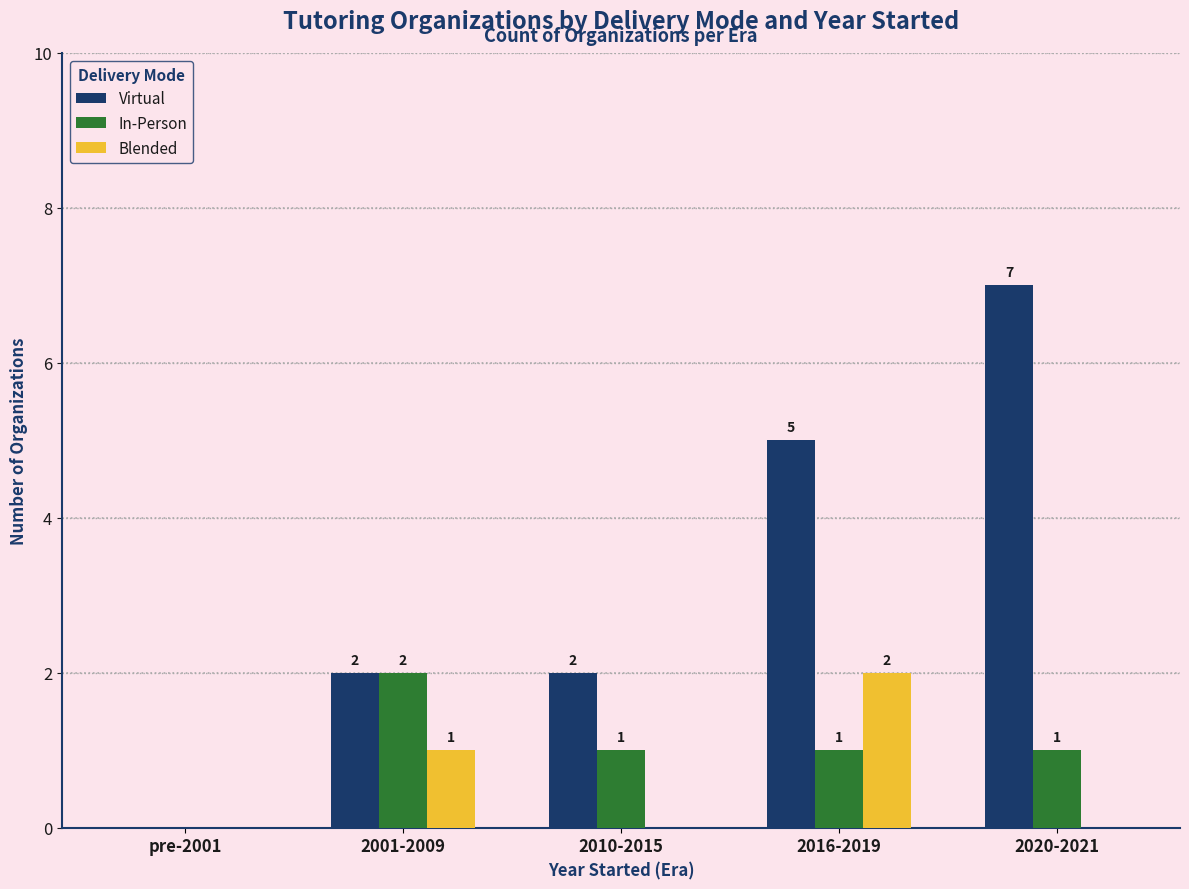

Is it true that In-Person equals 0 at 2020-2021?

False